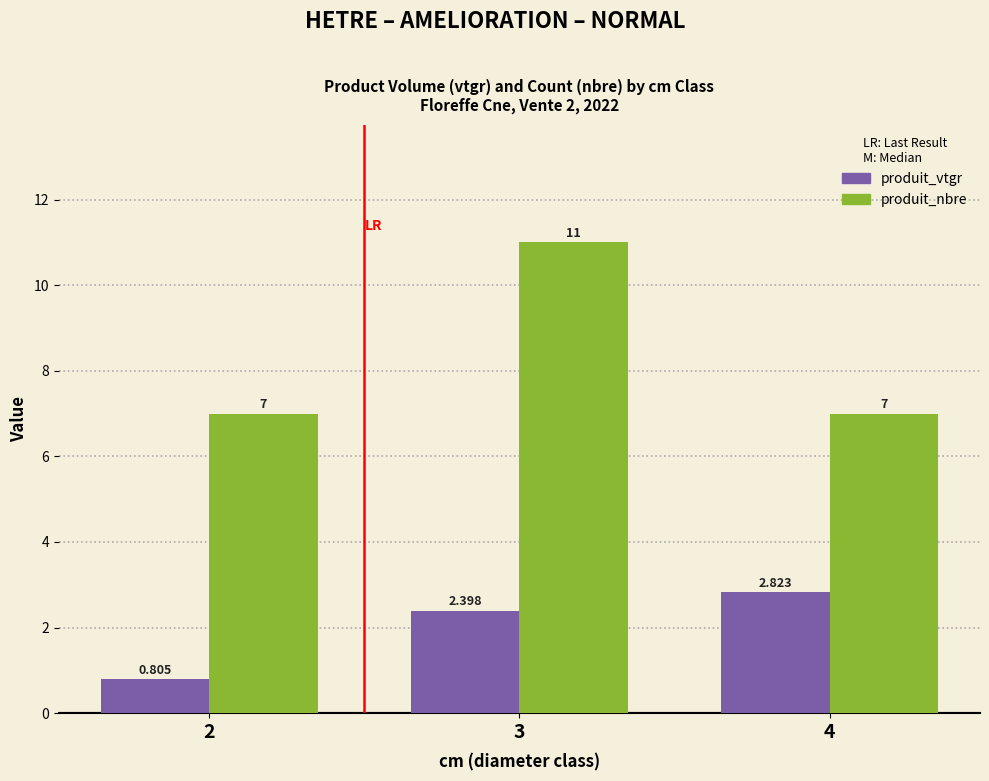

Does the chart contain any negative values?

No